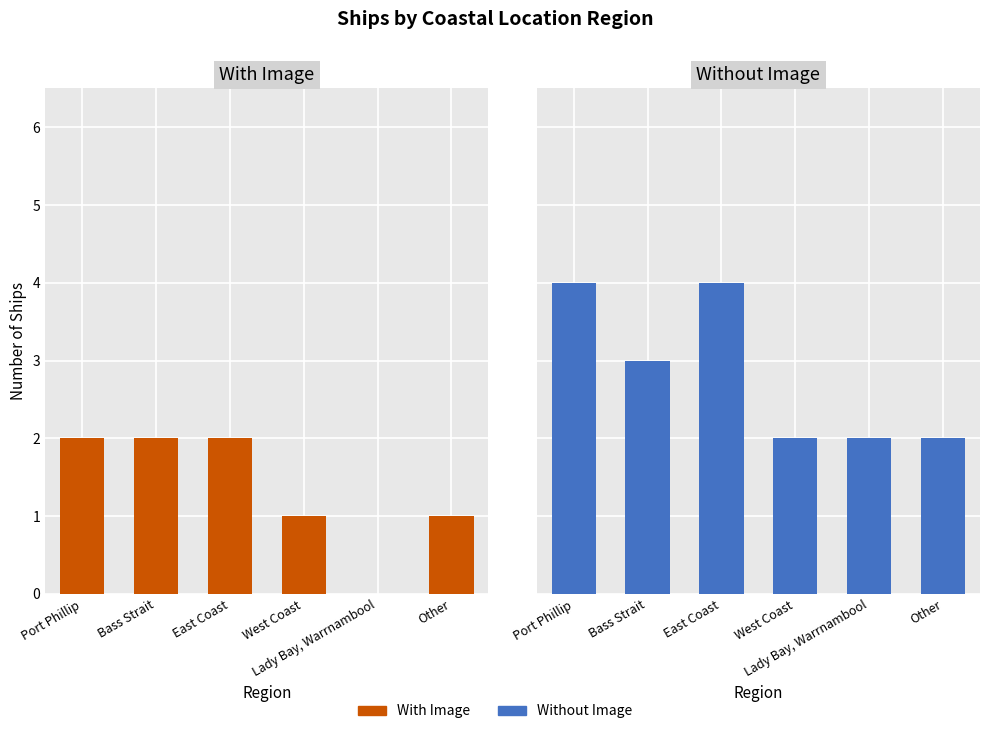

How many values in the With Image series are below 2?

3